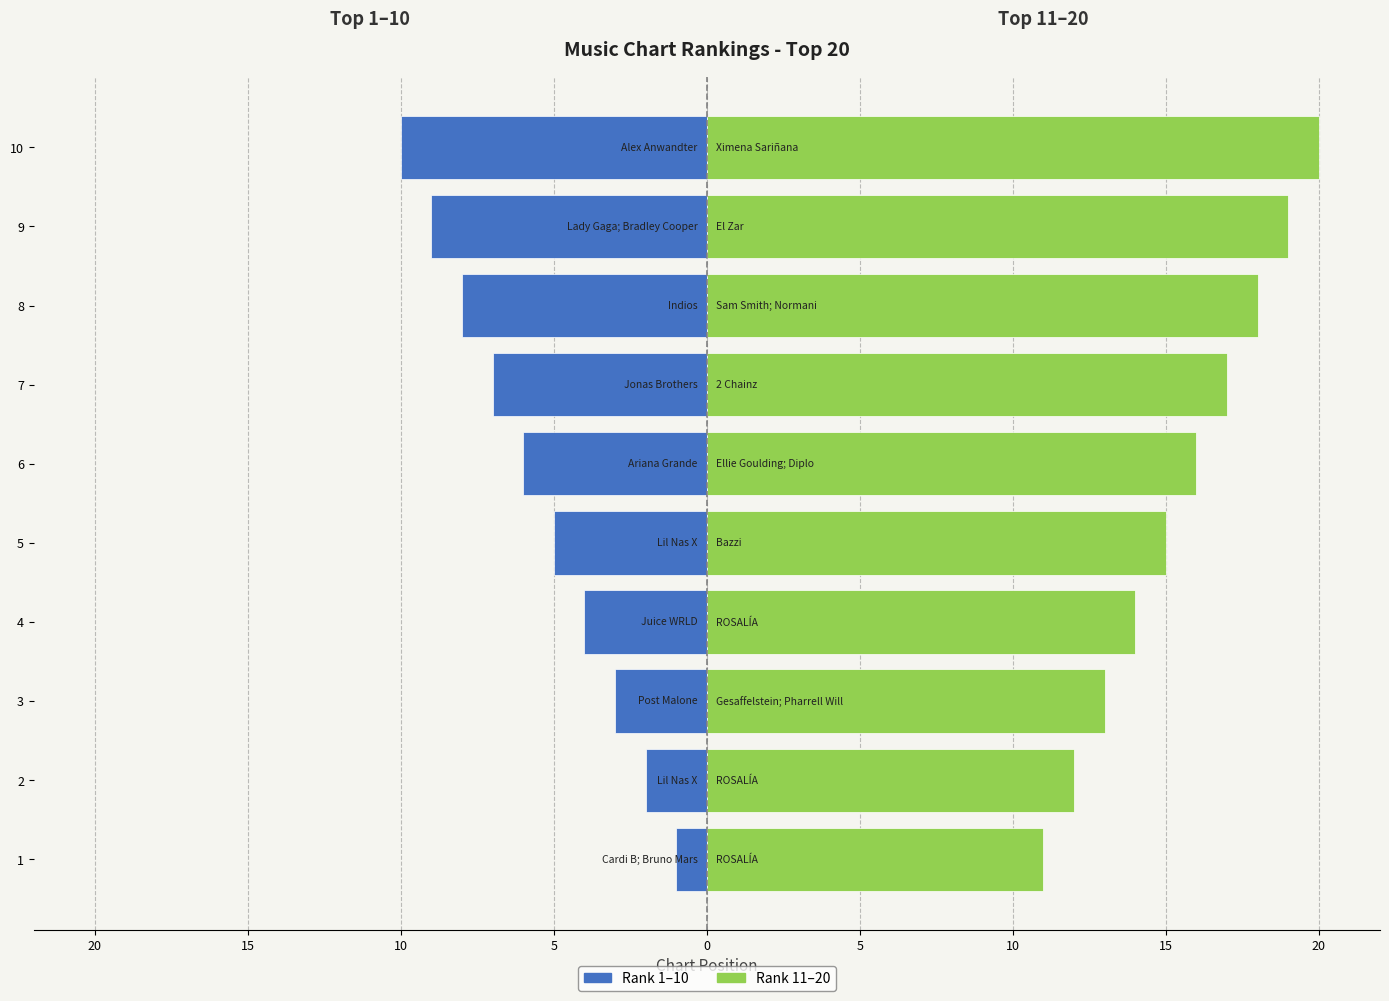

Rank the series by their maximum value, from highest to lowest.

Rank 11–20, Rank 1–10